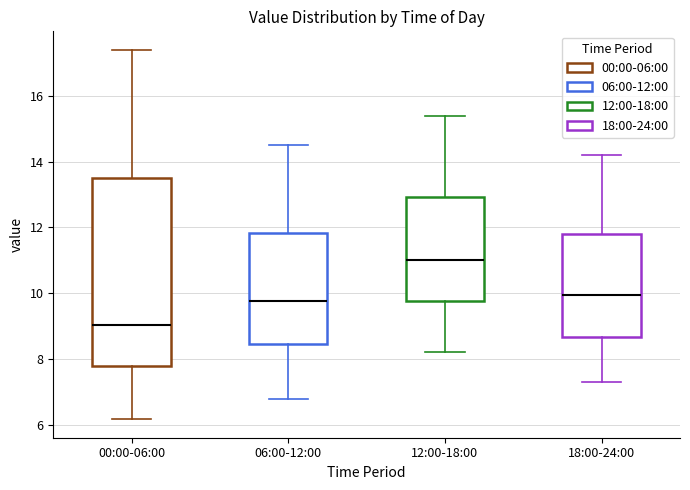

Reading left to right, transcribe this box plot: for each box, give where its median line is, the range the box spans, and where its two whiskers end, as read against the y-axis. The values are not printed on the chart, so give them approximately, as read against the axis.

00:00-06:00: median 9.0, box 7.8 to 13.6, whiskers 6.2 to 17.4
06:00-12:00: median 9.8, box 8.4 to 11.8, whiskers 6.8 to 14.6
12:00-18:00: median 11.0, box 9.8 to 13.0, whiskers 8.2 to 15.4
18:00-24:00: median 10.0, box 8.6 to 11.8, whiskers 7.4 to 14.2